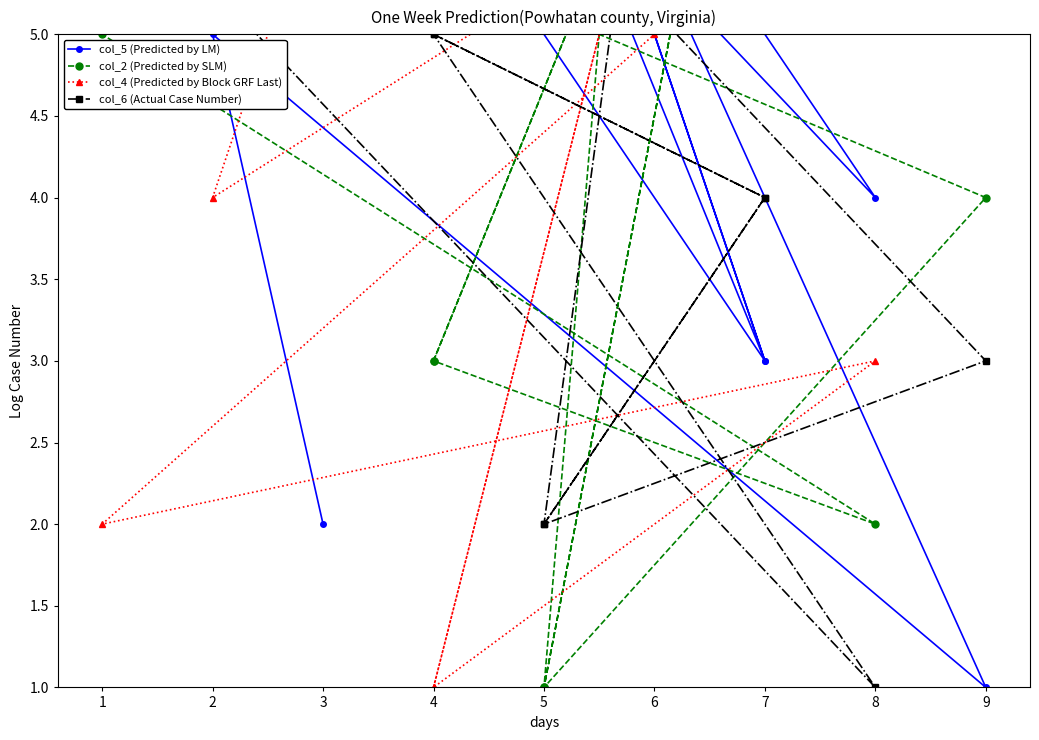

Rank the series by their maximum value, from lowest to highest.

col_5 (Predicted by LM), col_2 (Predicted by SLM), col_4 (Predicted by Block GRF Last), col_6 (Actual Case Number)